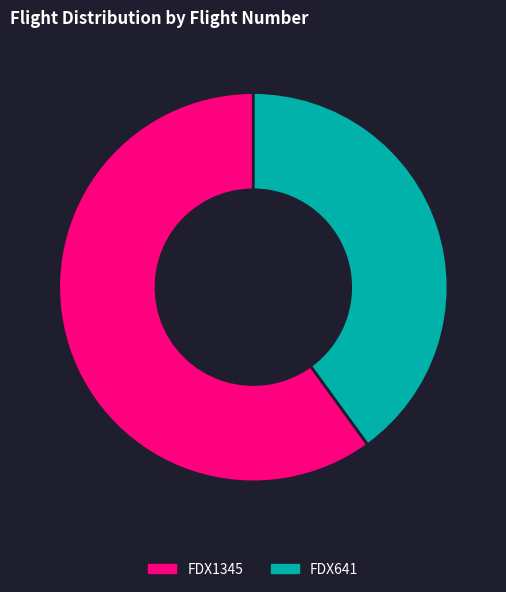

Which category accounts for the majority?

FDX1345